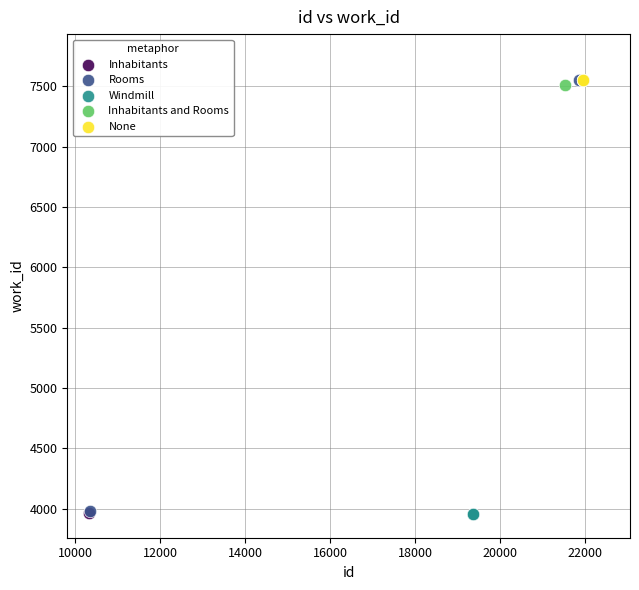

What are all the series names shown in the legend?

Inhabitants, Rooms, Windmill, Inhabitants and Rooms, None